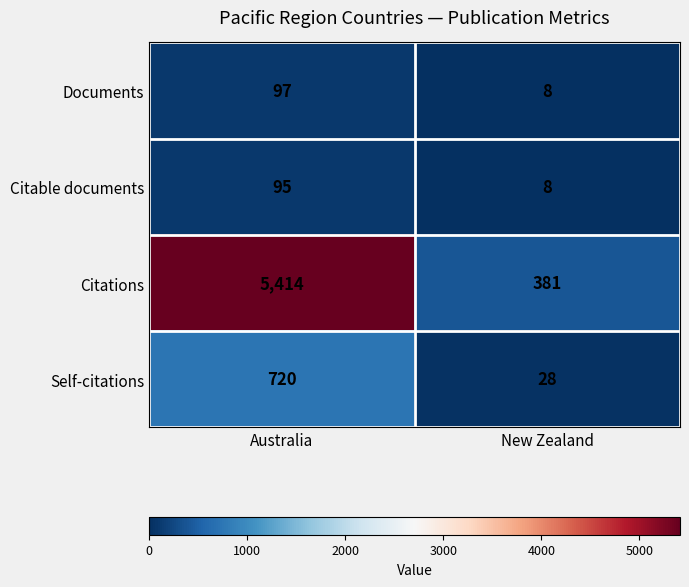

What is the sum of all Citable documents values?

103